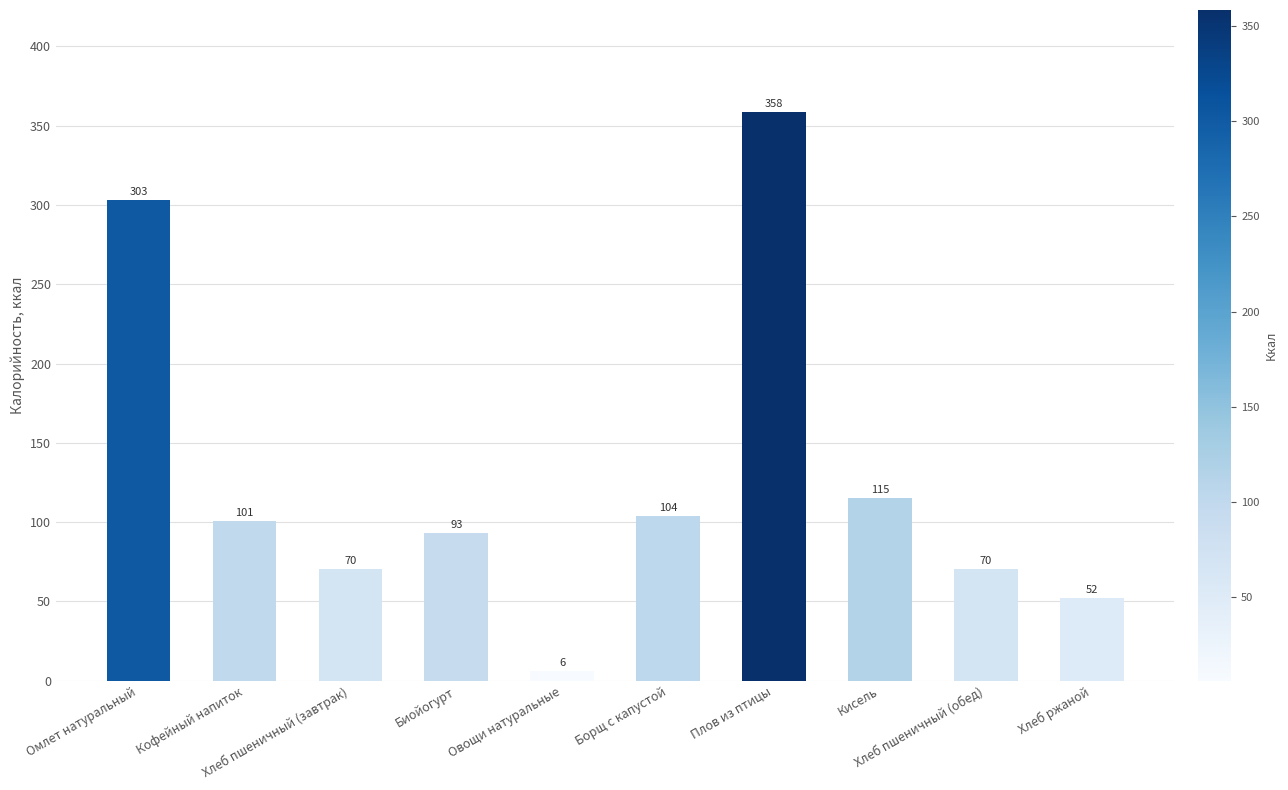

What is the value of the 5th bar from the left?

6.0